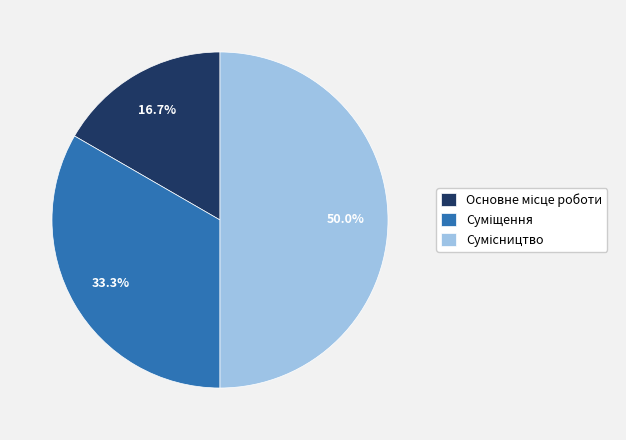

Is it true that Суміщення is 23% of the pie?

False